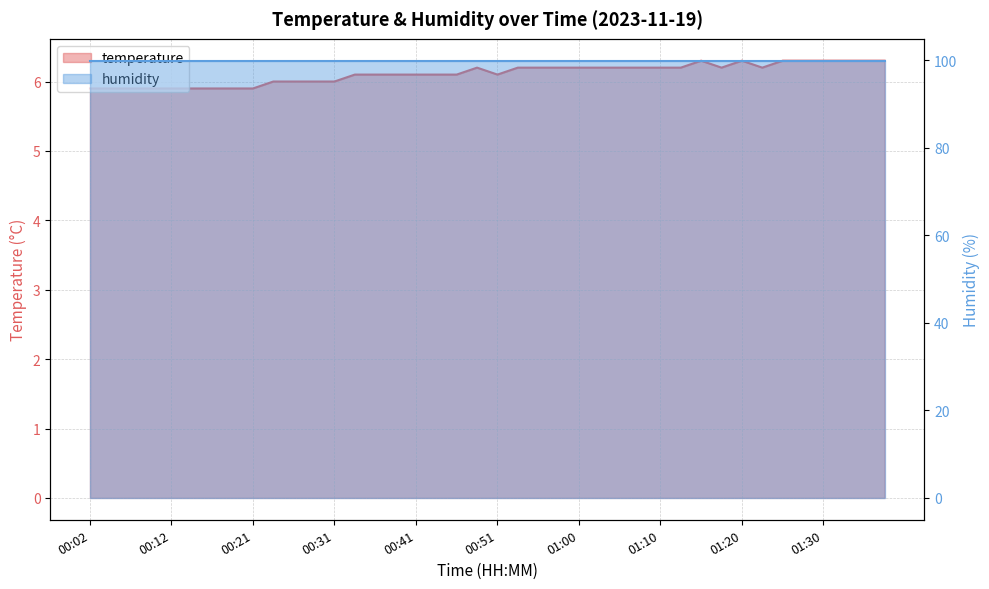

What is the smallest value displayed?

5.9